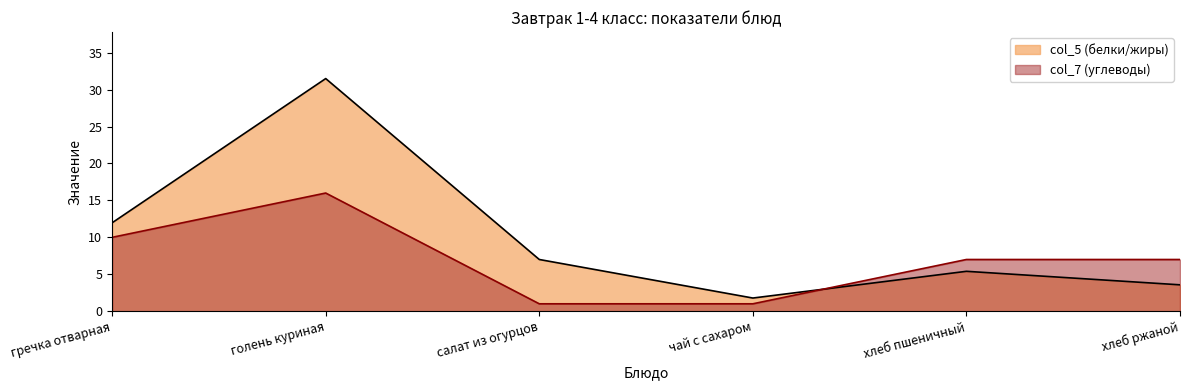

Where is the first local maximum for col_5?

голень куриная